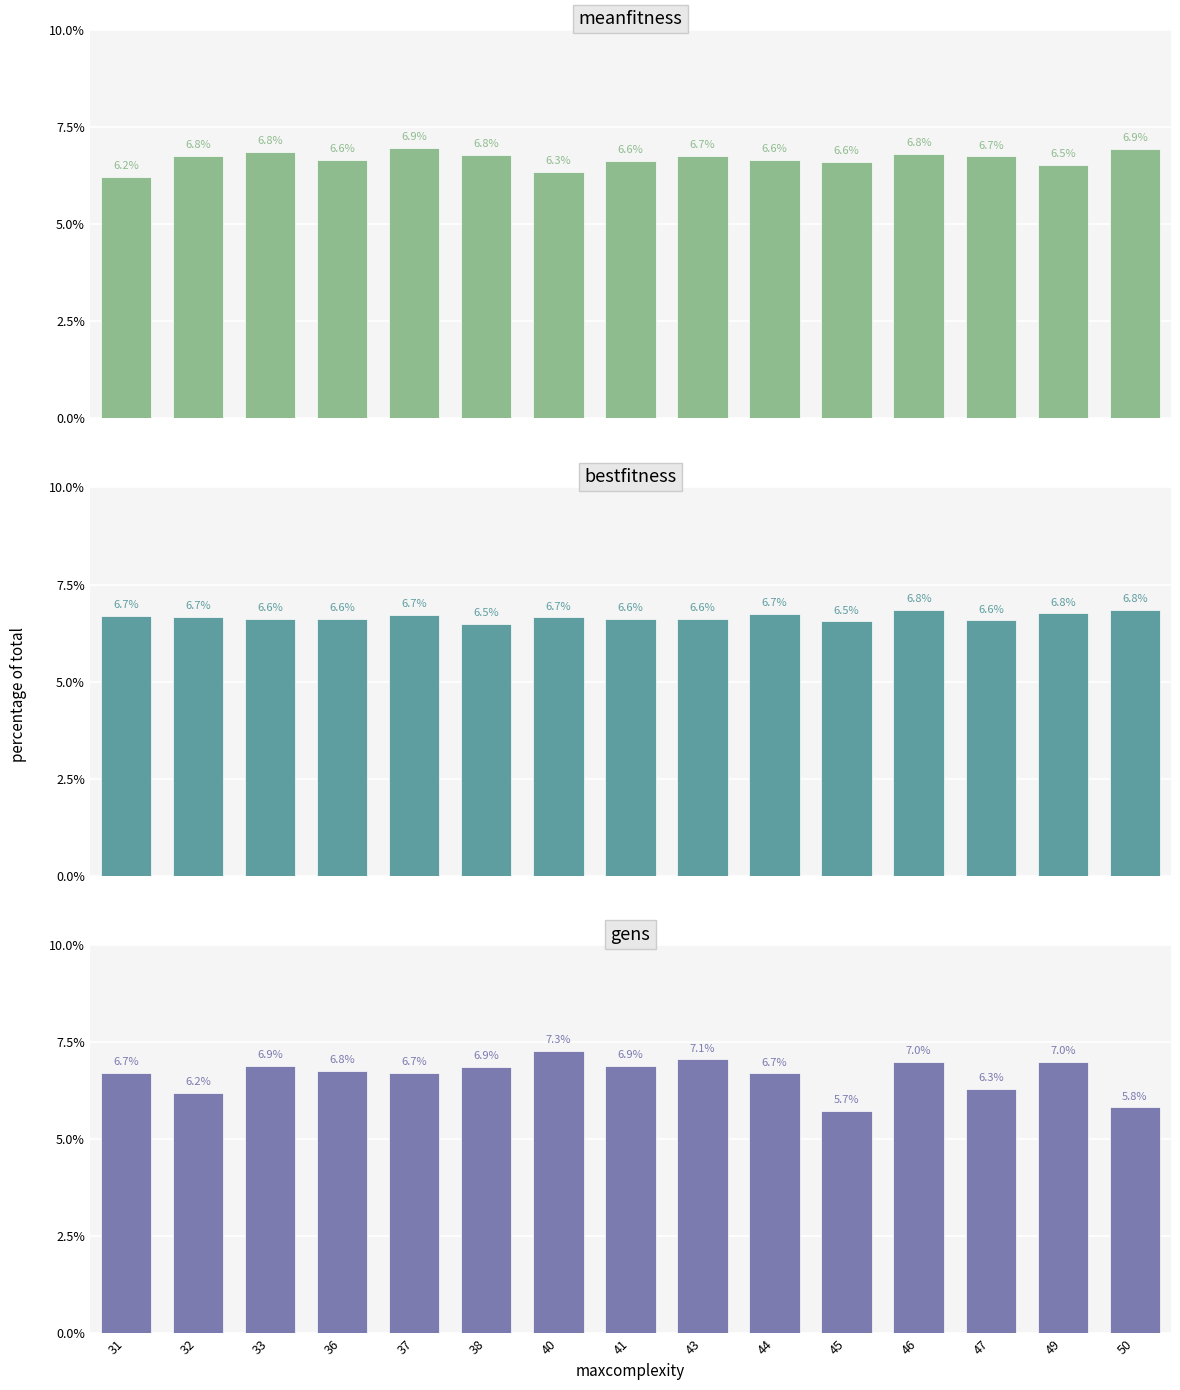

How many data points does each series have?

15